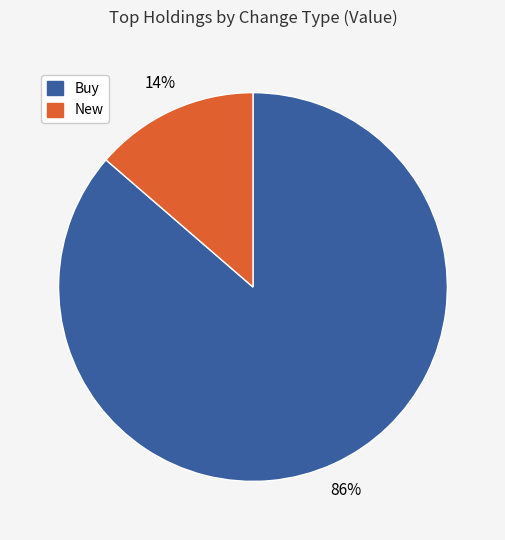

To the nearest percent, what is the average slice percentage?

50%